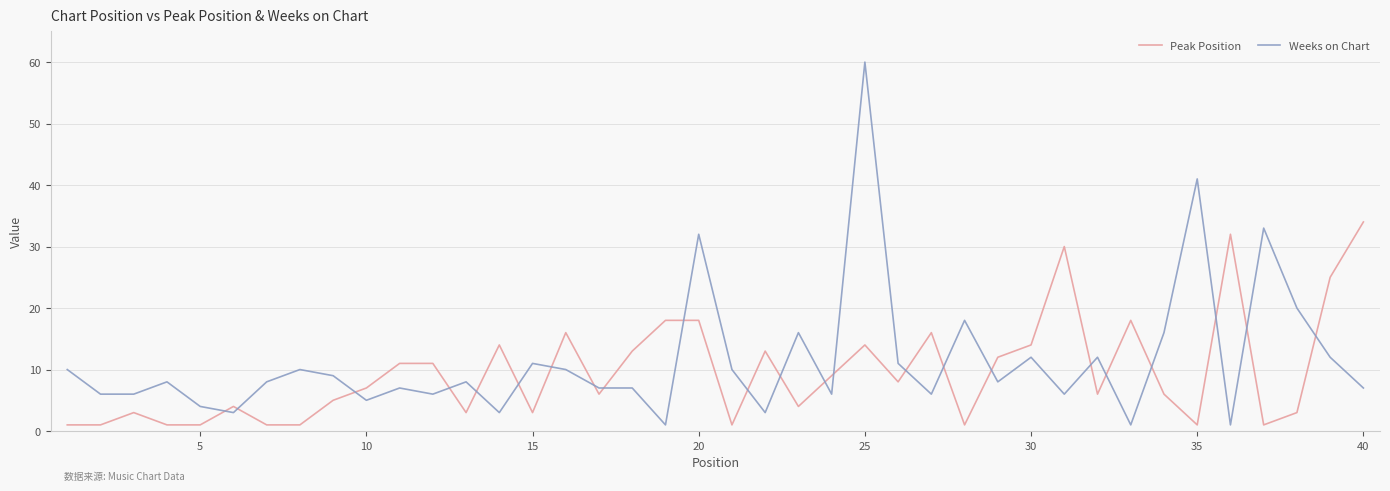

What is the sum of all Peak Position values?

386